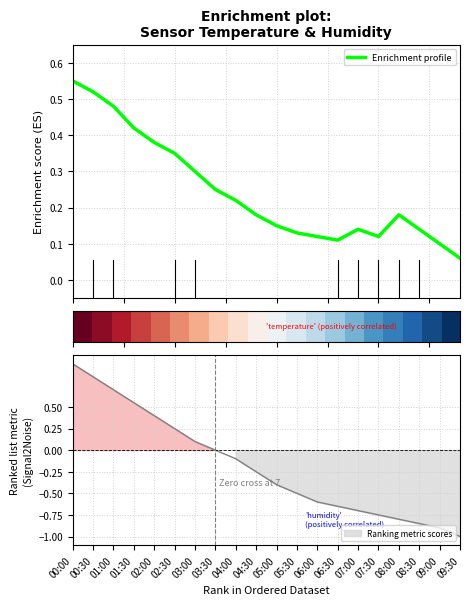

What is the maximum value shown in the chart?

1.0